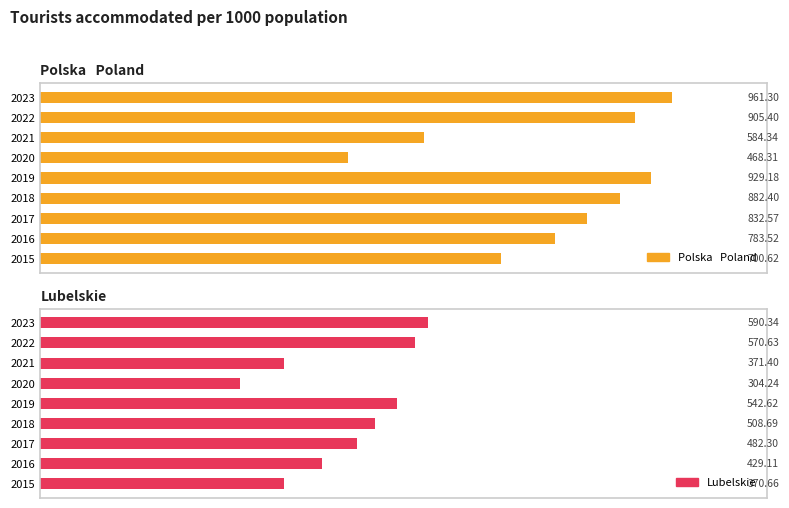

Rank the series by their average value, from lowest to highest.

Lubelskie, Polska   Poland